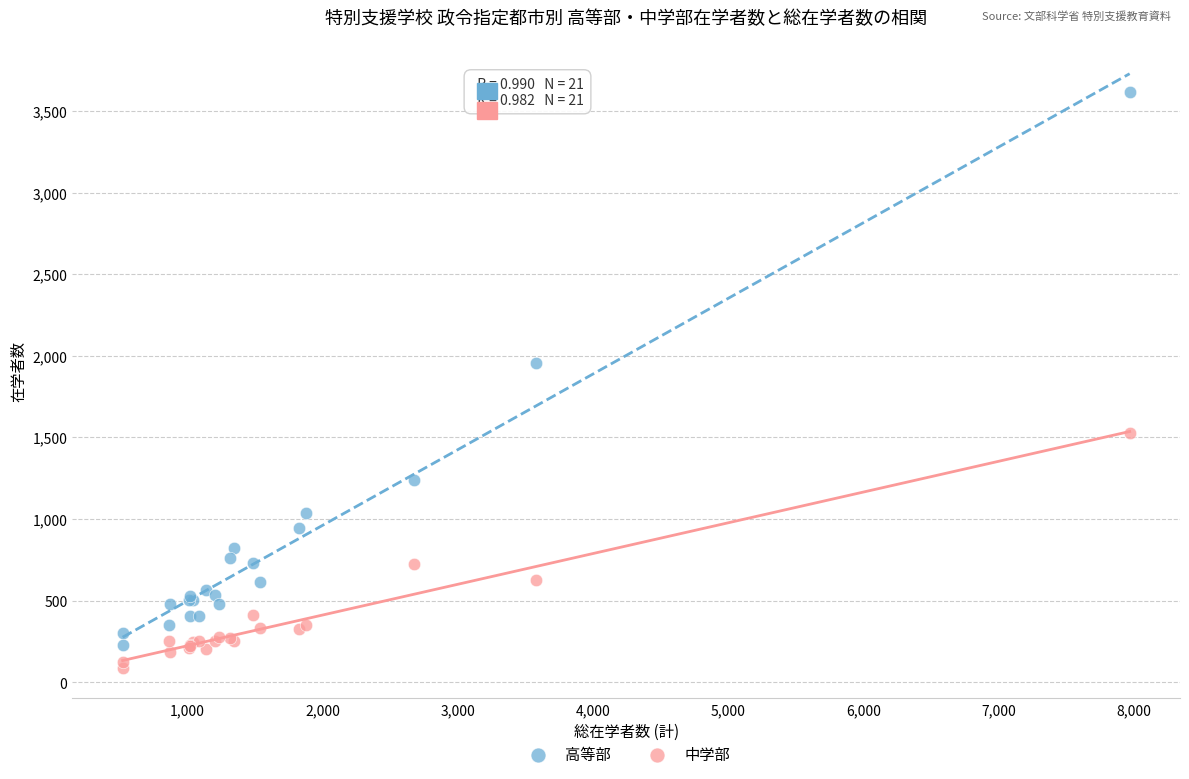

Which series has the largest Y range (max minus min)?

高等部